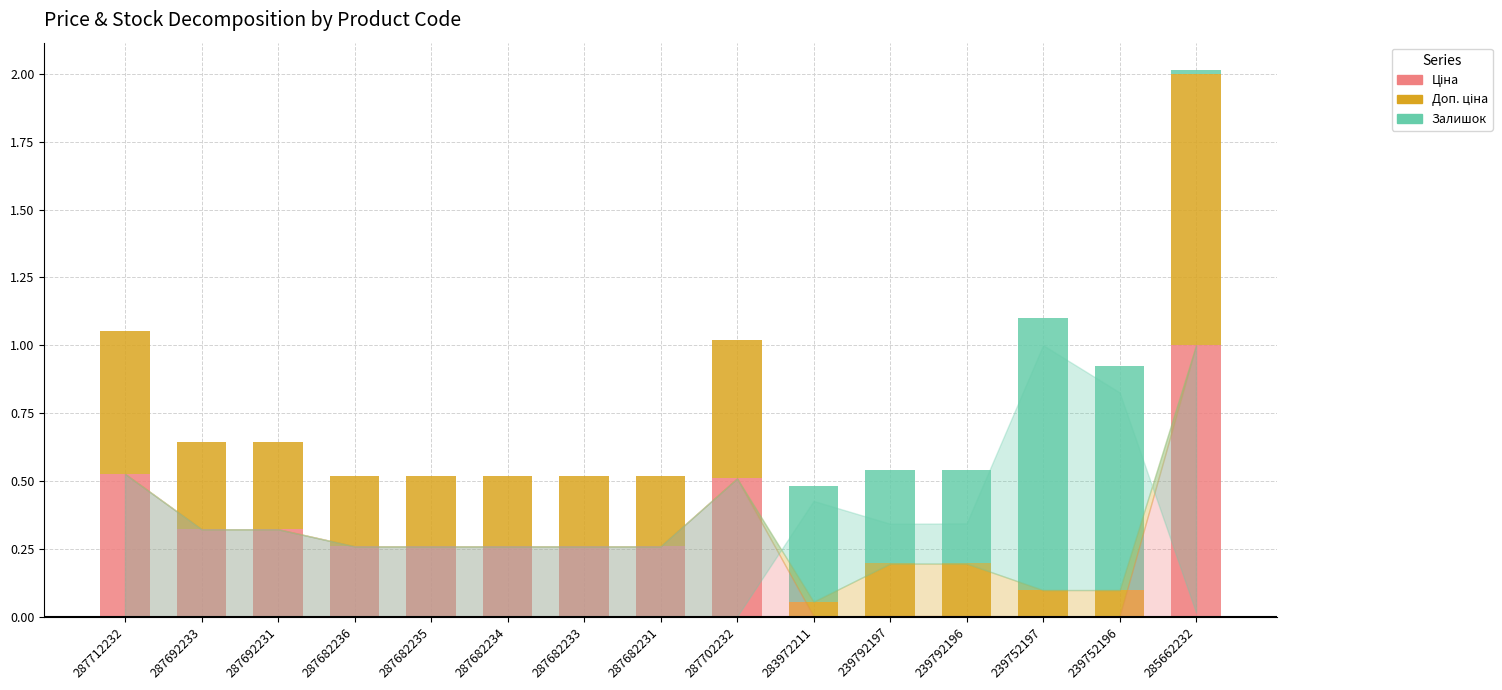

At which category is the sum across all series the highest?

285662232